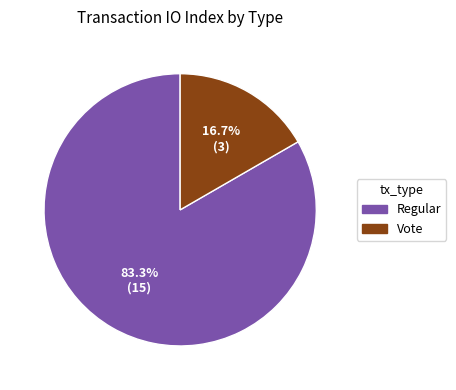

What percentage is NOT represented by Regular?

16.7%